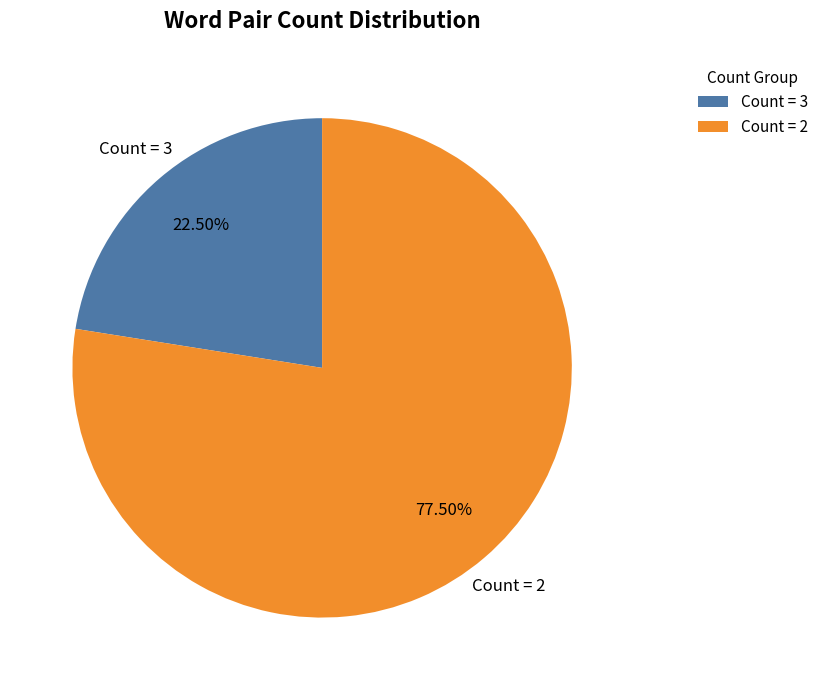

Is there a majority slice in this chart?

Yes